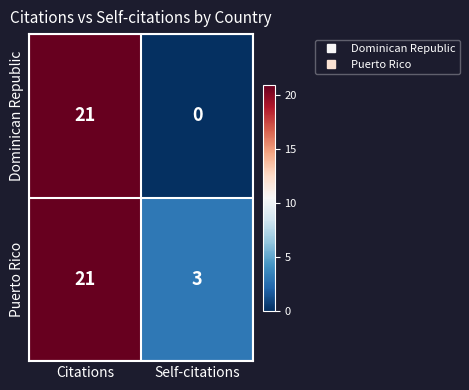

Is it true that Dominican Republic equals 9 at Self-citations?

False